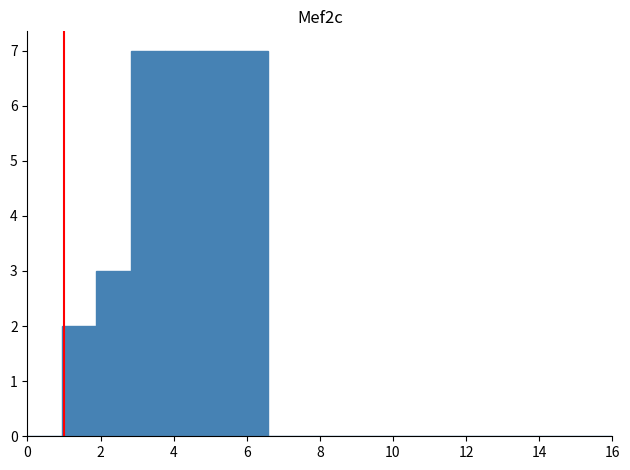

How tall is the bar that spans 1.8 to 2.8 on the x-axis? Neither the bar edges nor the heights are printed on the chart, so give them approximately, as read against the axes.

3